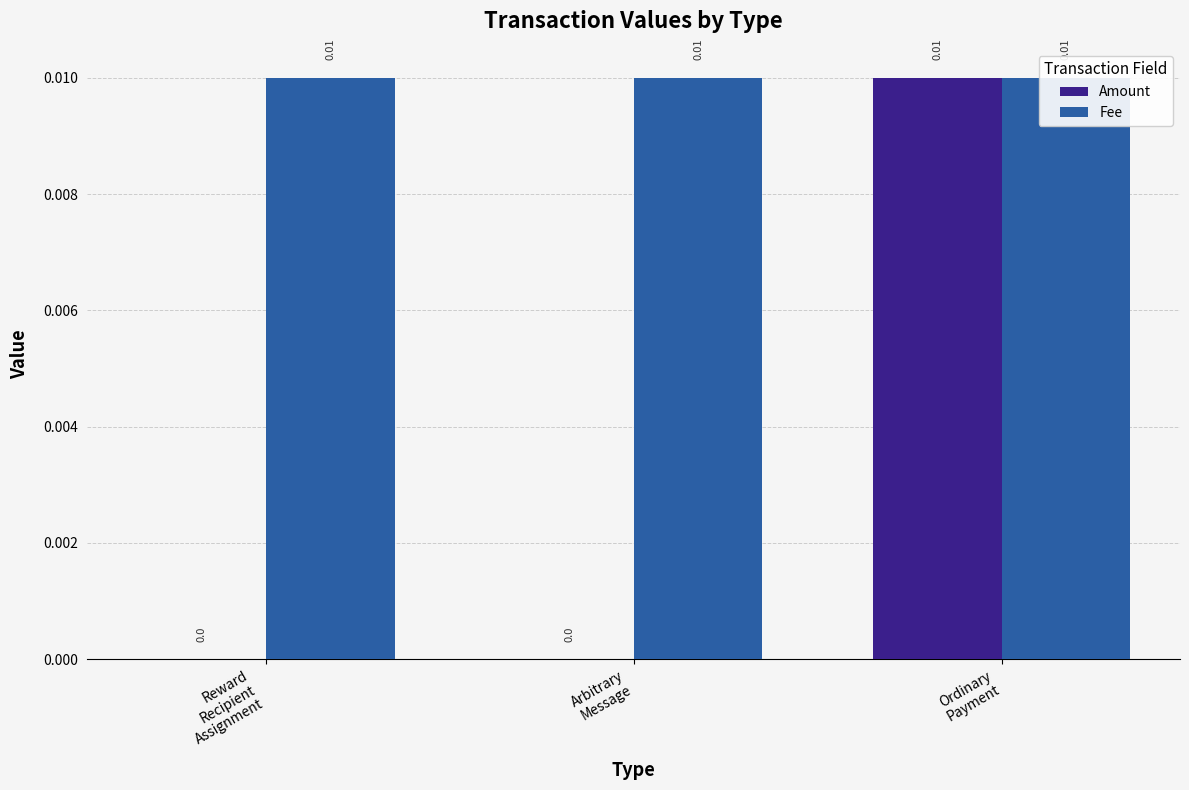

Between Reward
Recipient
Assignment and Ordinary
Payment, which series saw the biggest shift?

Amount